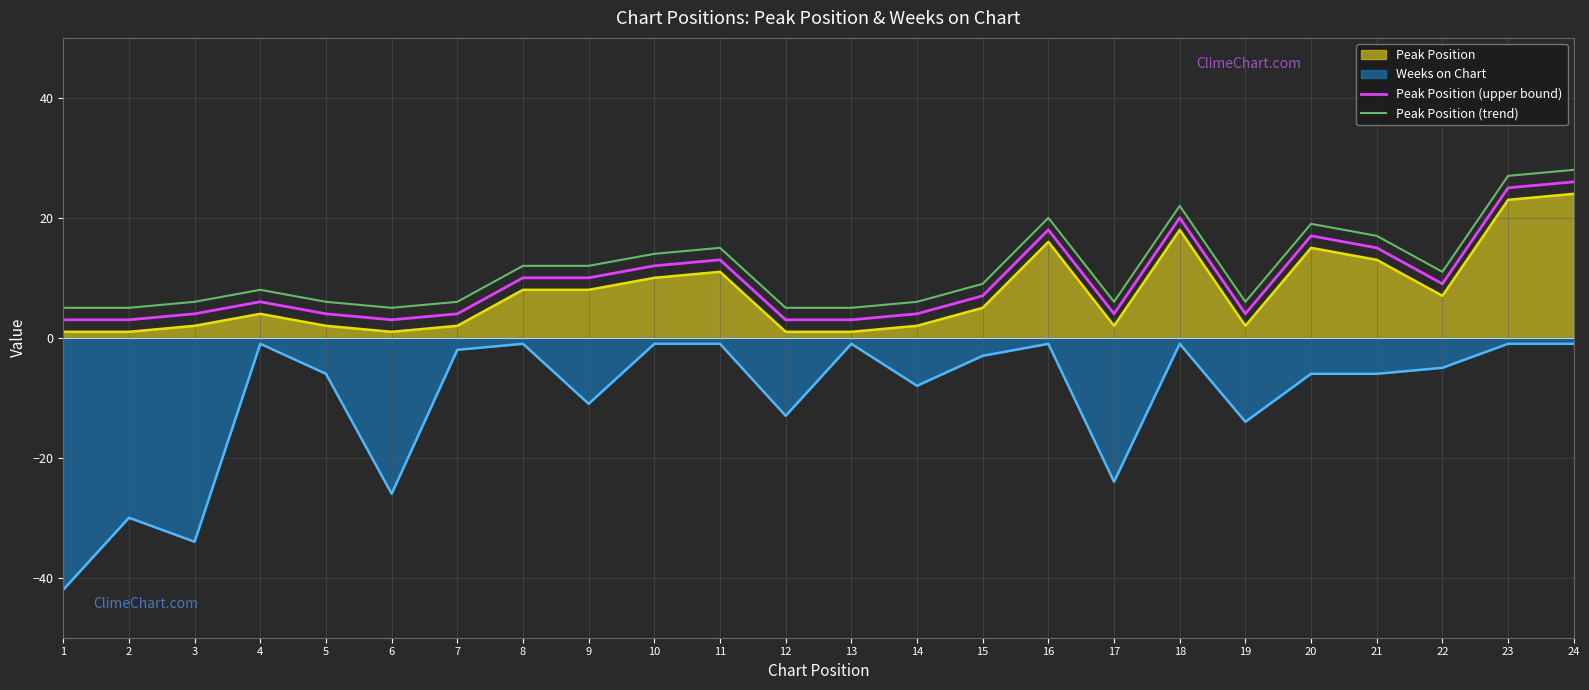

What is the average value of the Peak Position (trend) series?

11